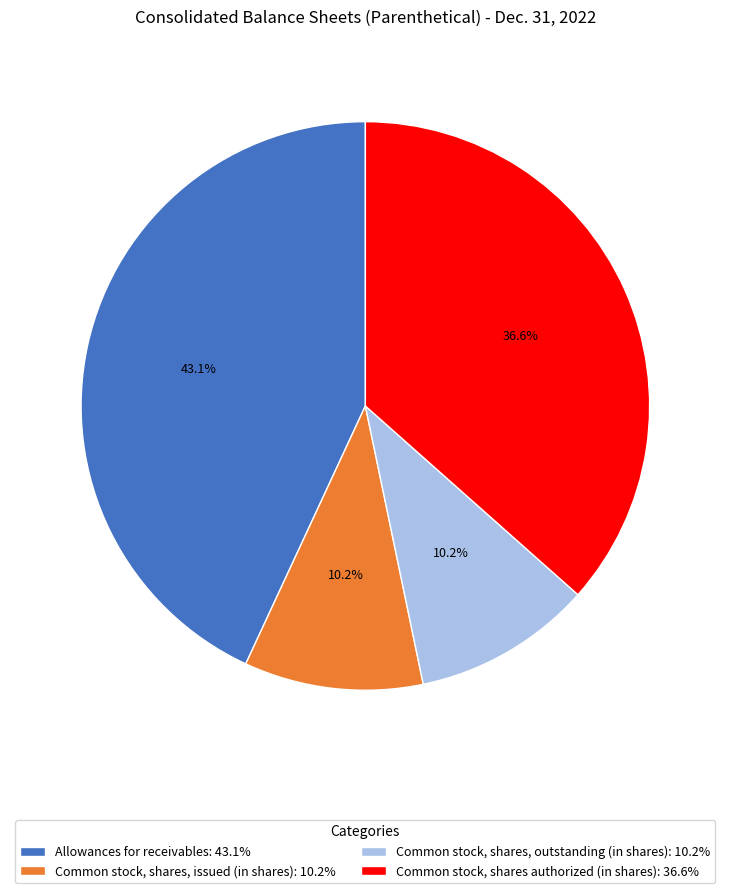

How many slices are in this pie chart?

4